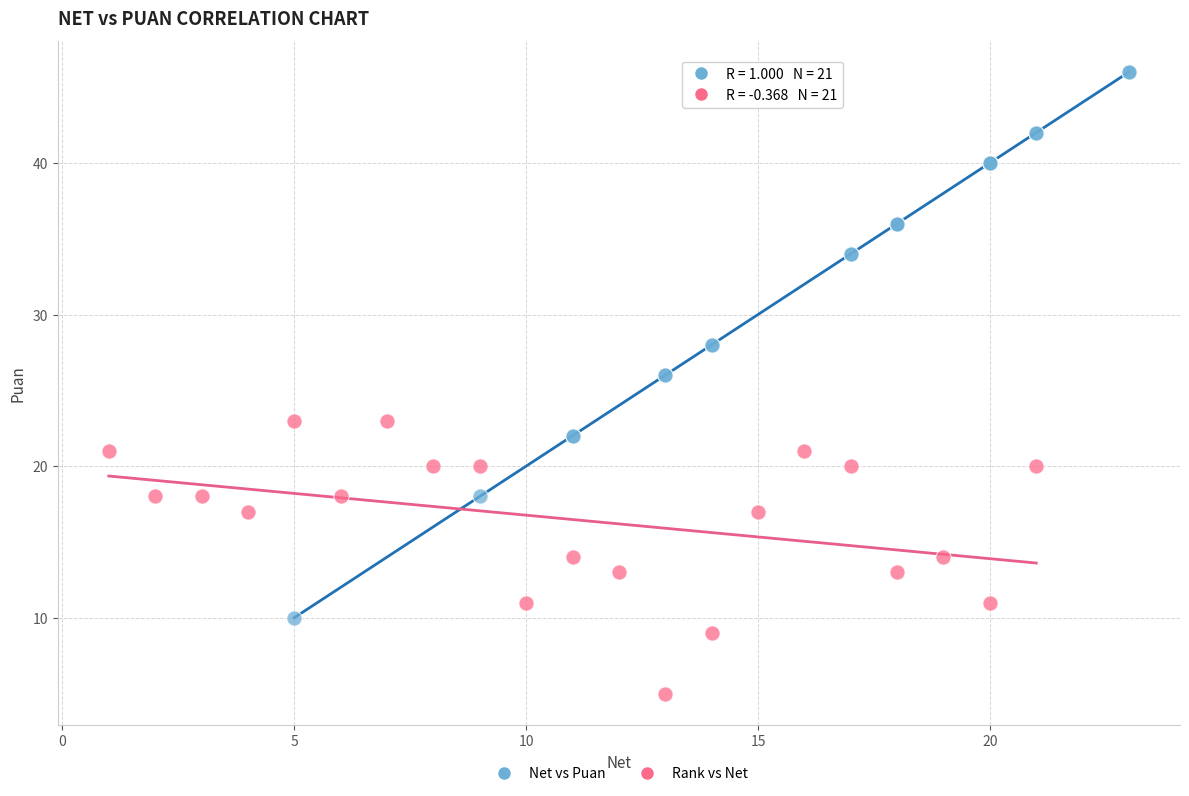

Which series reaches the maximum Y coordinate?

Net vs Puan